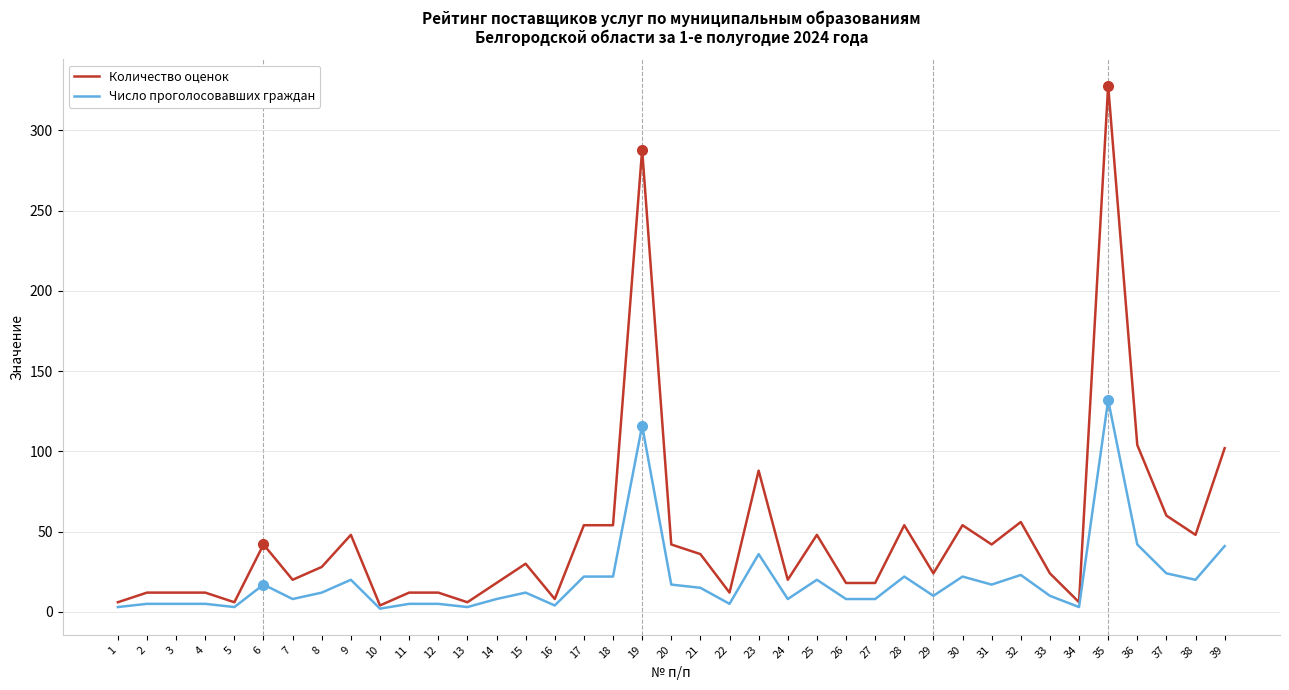

How many lines are shown in the chart?

2